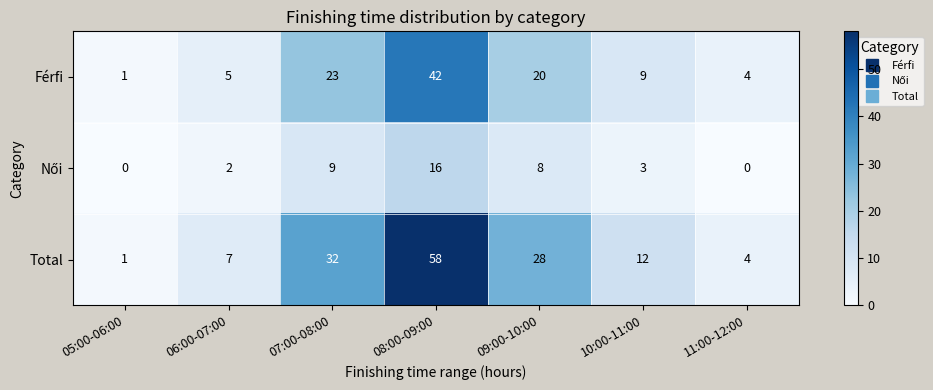

What is the difference between the Total values at 05:00-06:00 and 09:00-10:00?

27